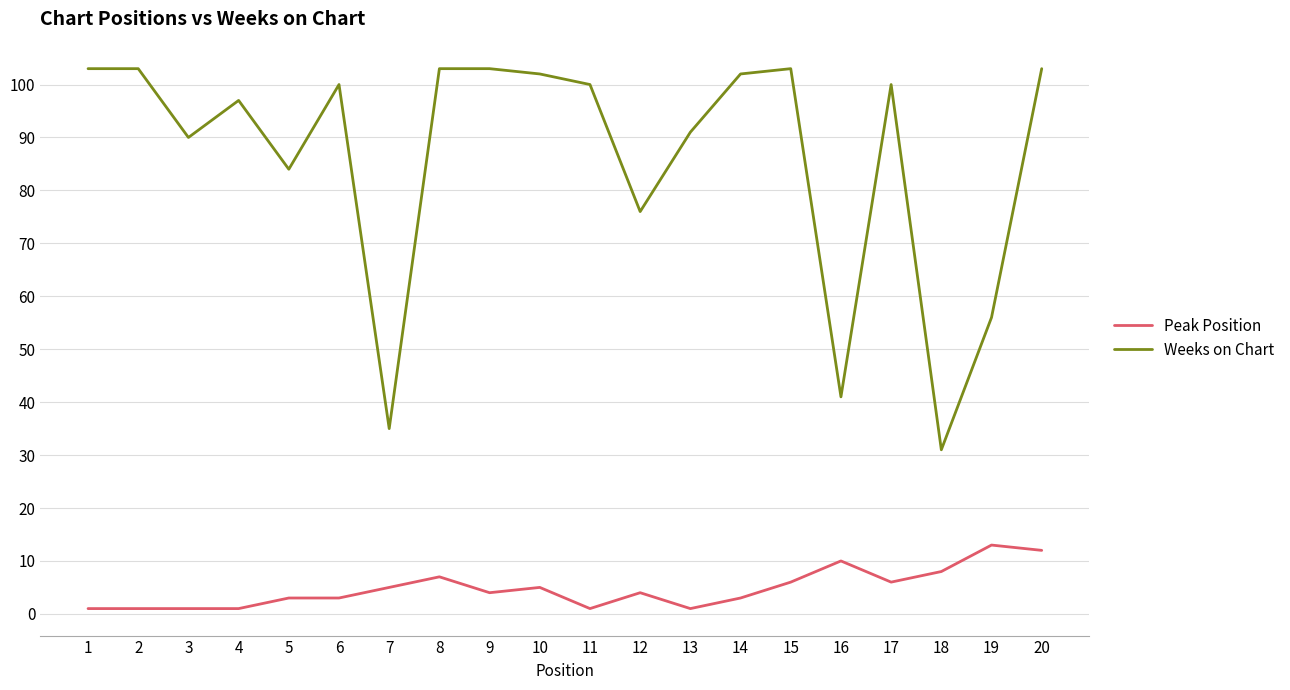

What is the spread (max minus min) of values at 10?

97